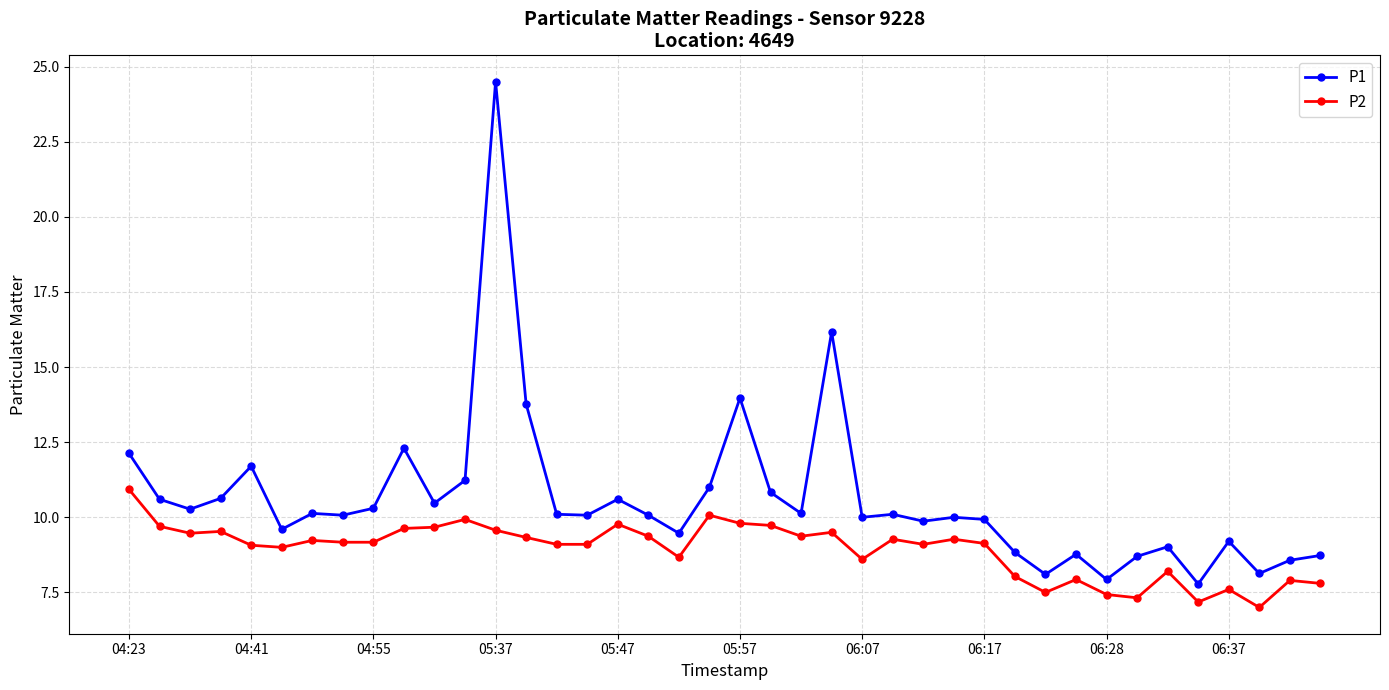

What is the average value of the P1 series?

10.6